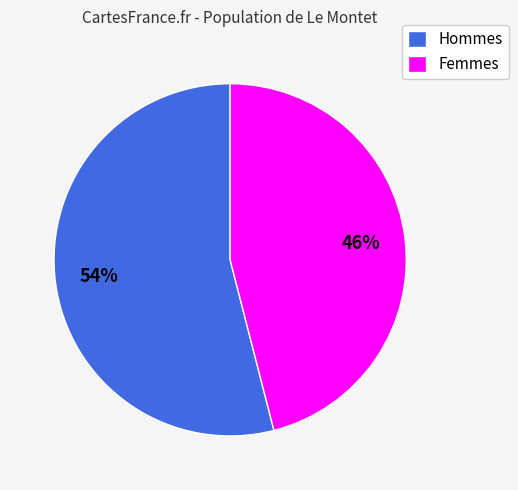

Which category has the biggest portion of the pie?

Hommes